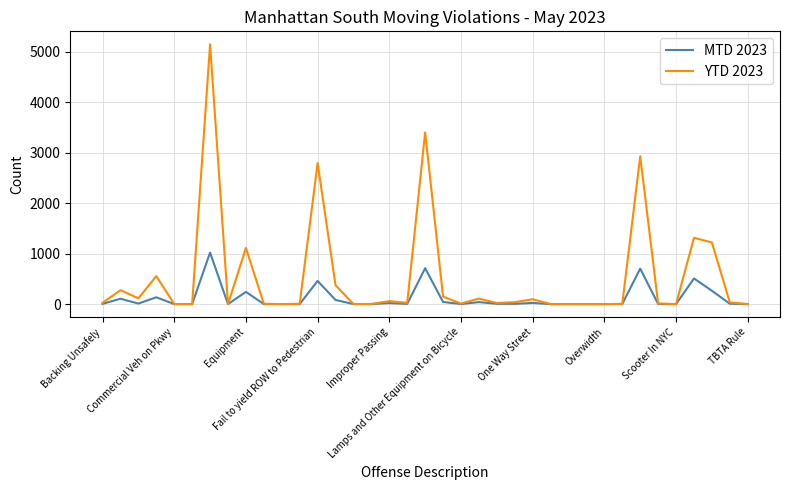

Which series has the largest total across all categories?

YTD 2023